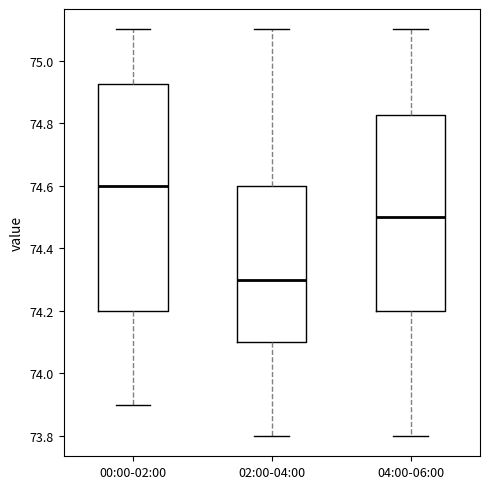

Which box is the tallest, from its lower edge to its upper edge?

00:00-02:00